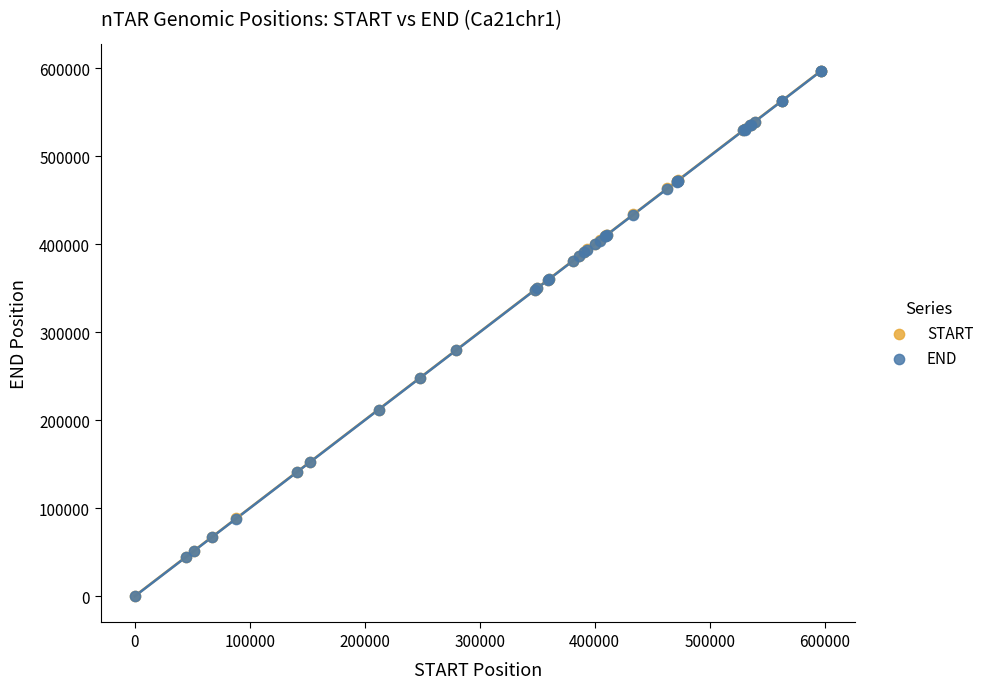

What are all the series names shown in the legend?

START, END